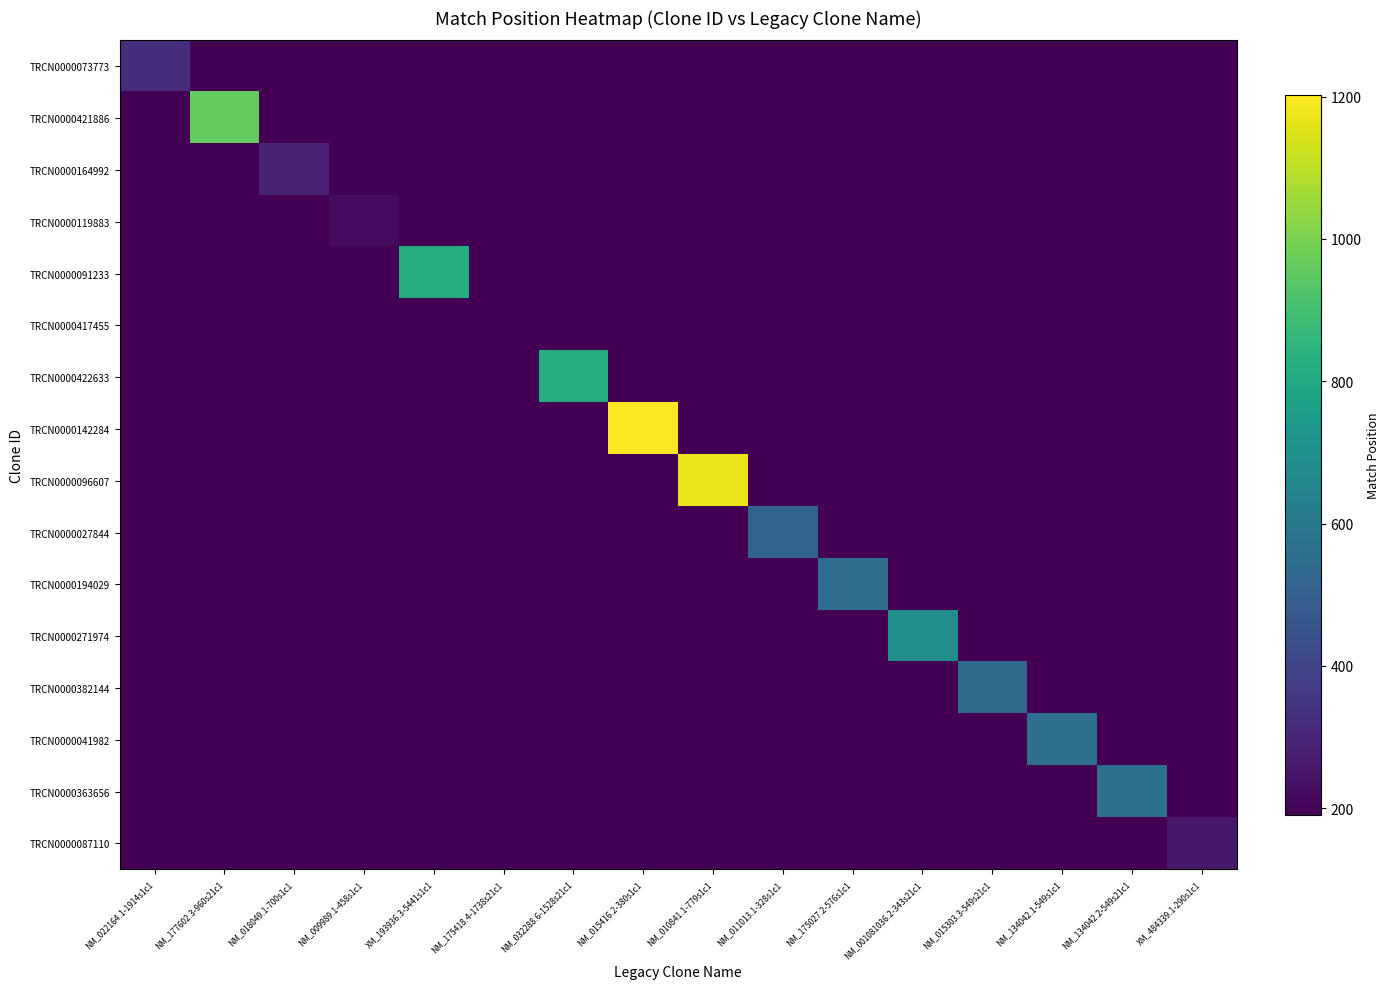

List the series in order of their peak value, lowest first.

TRCN0000417455, TRCN0000119883, TRCN0000087110, TRCN0000164992, TRCN0000073773, TRCN0000027844, TRCN0000382144, TRCN0000194029, TRCN0000041982, TRCN0000363656, TRCN0000271974, TRCN0000422633, TRCN0000091233, TRCN0000421886, TRCN0000096607, TRCN0000142284